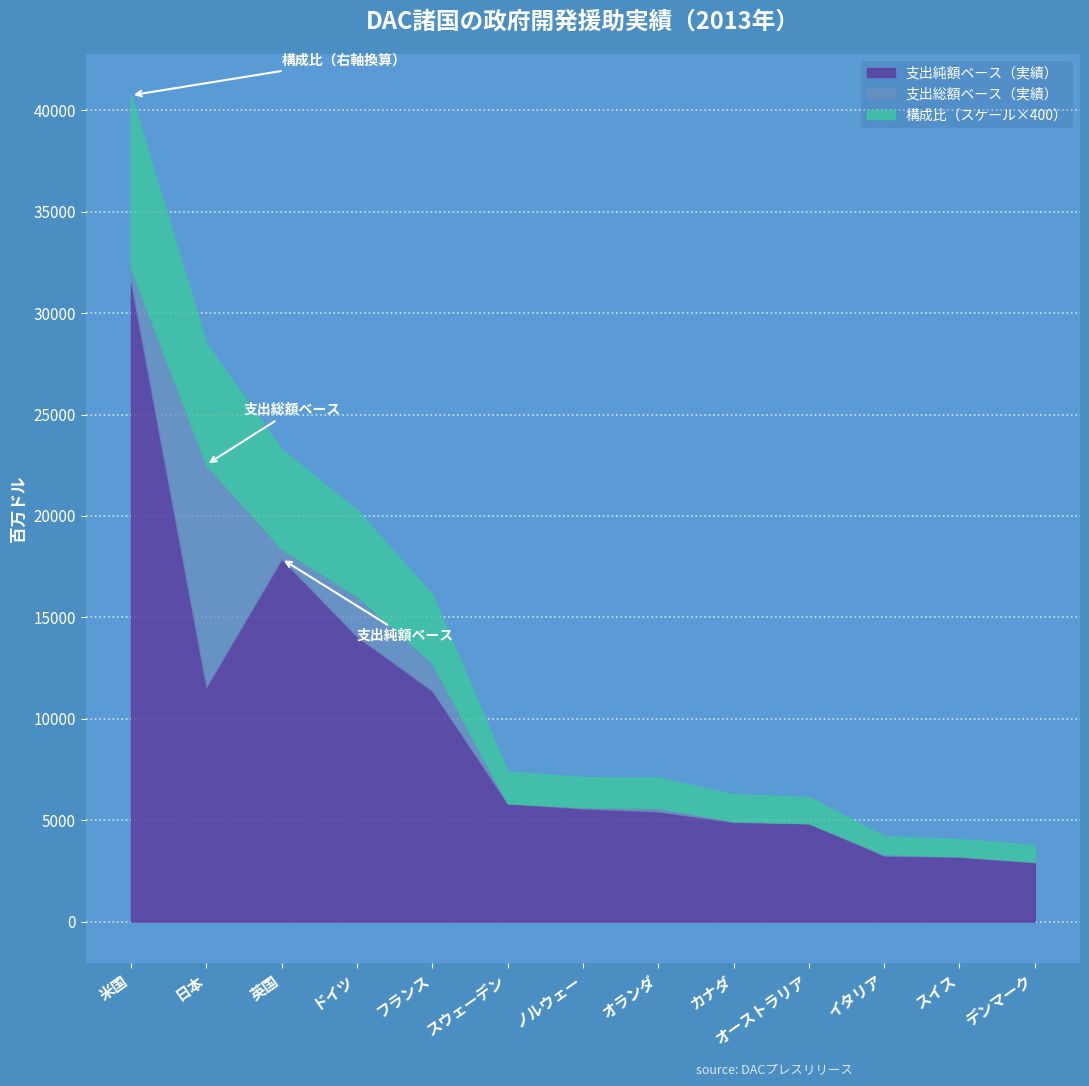

Reading right to left, list all the values displayed in this chart.

支出総額ベース（実績）: 2959	3224	3333	4855	4958	5613	5647	5838	12750	16046	18386	22527	32216
支出純額ベース（実績）: 2928	3198	3253	4851	4911	5435	5581	5831	11376	14059	17881	11582	31545
構成比（％）: 3759	4064	4213	6135	6278	7093	7127	7398	16110	20286	23266	28487	40736